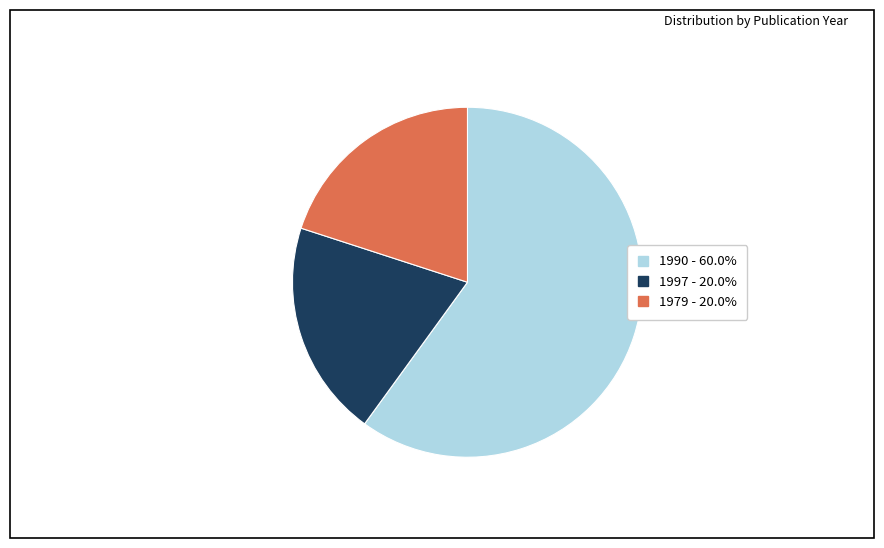

How many slices are in this pie chart?

3